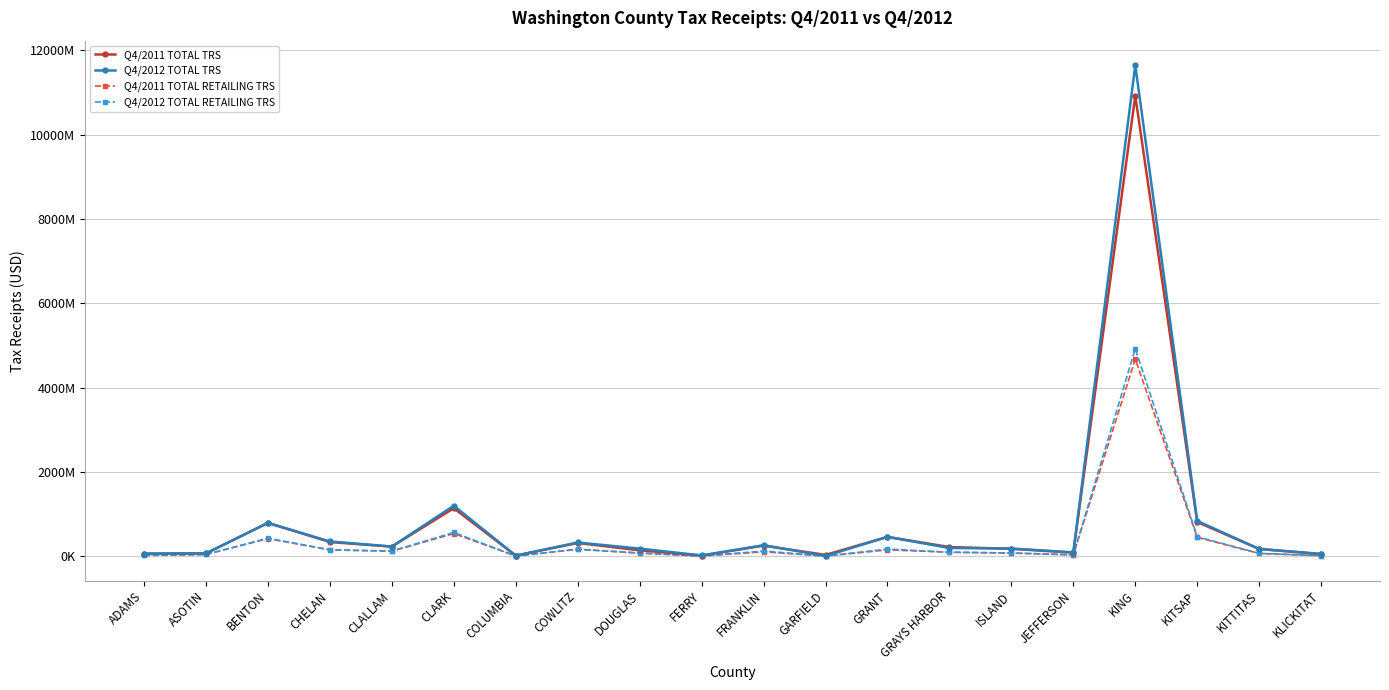

What is the difference between the Q4/2011 TOTAL TRS values at KLICKITAT and BENTON?

736442360